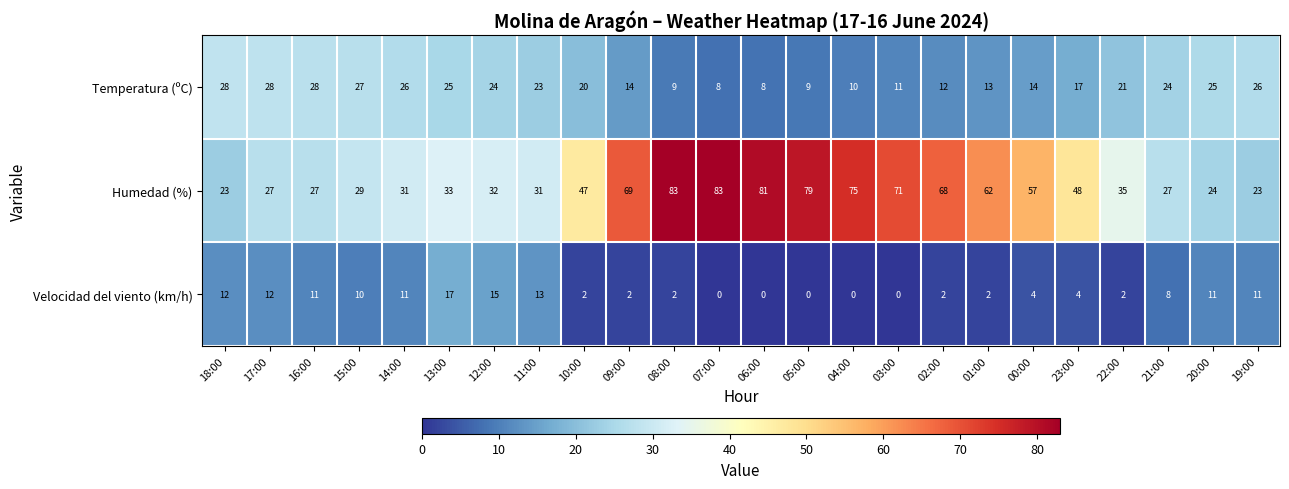

What is the greatest value displayed?

83